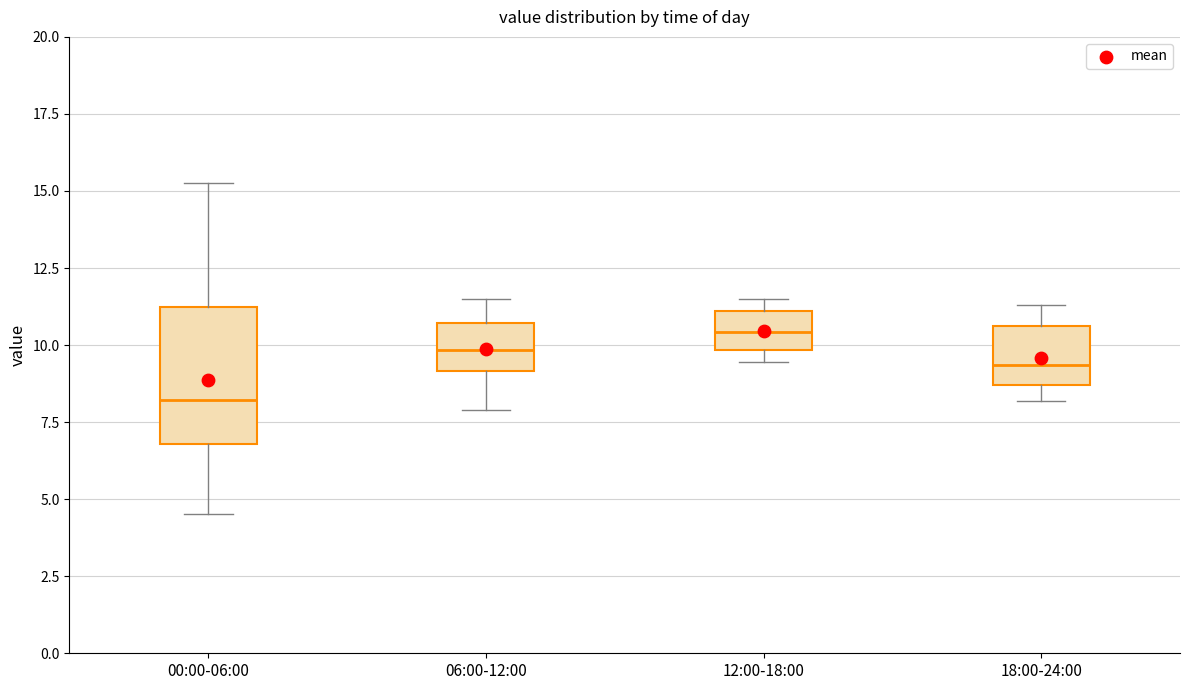

Comparing the boxes themselves (not the whiskers), which one is the tallest?

00:00-06:00